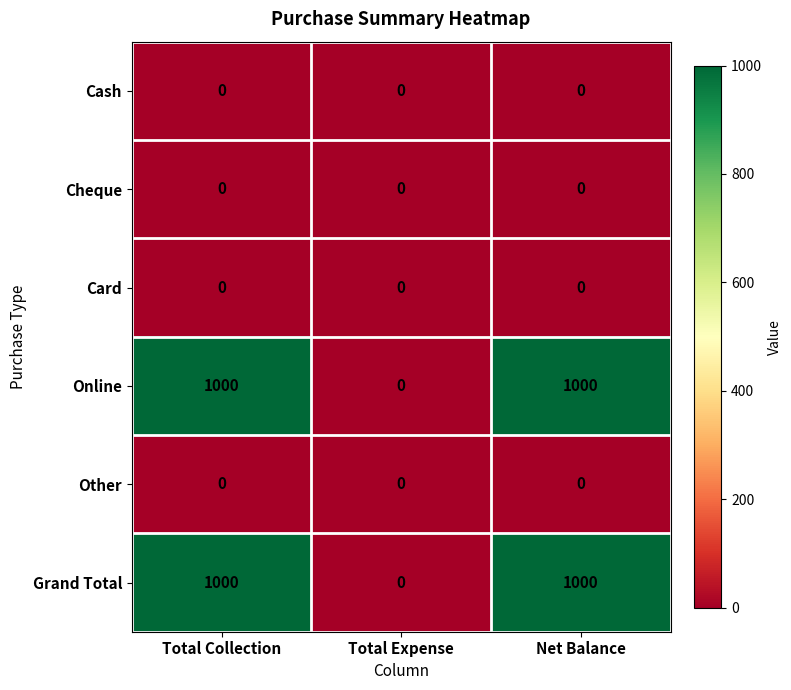

Count the number of categories in the chart.

3